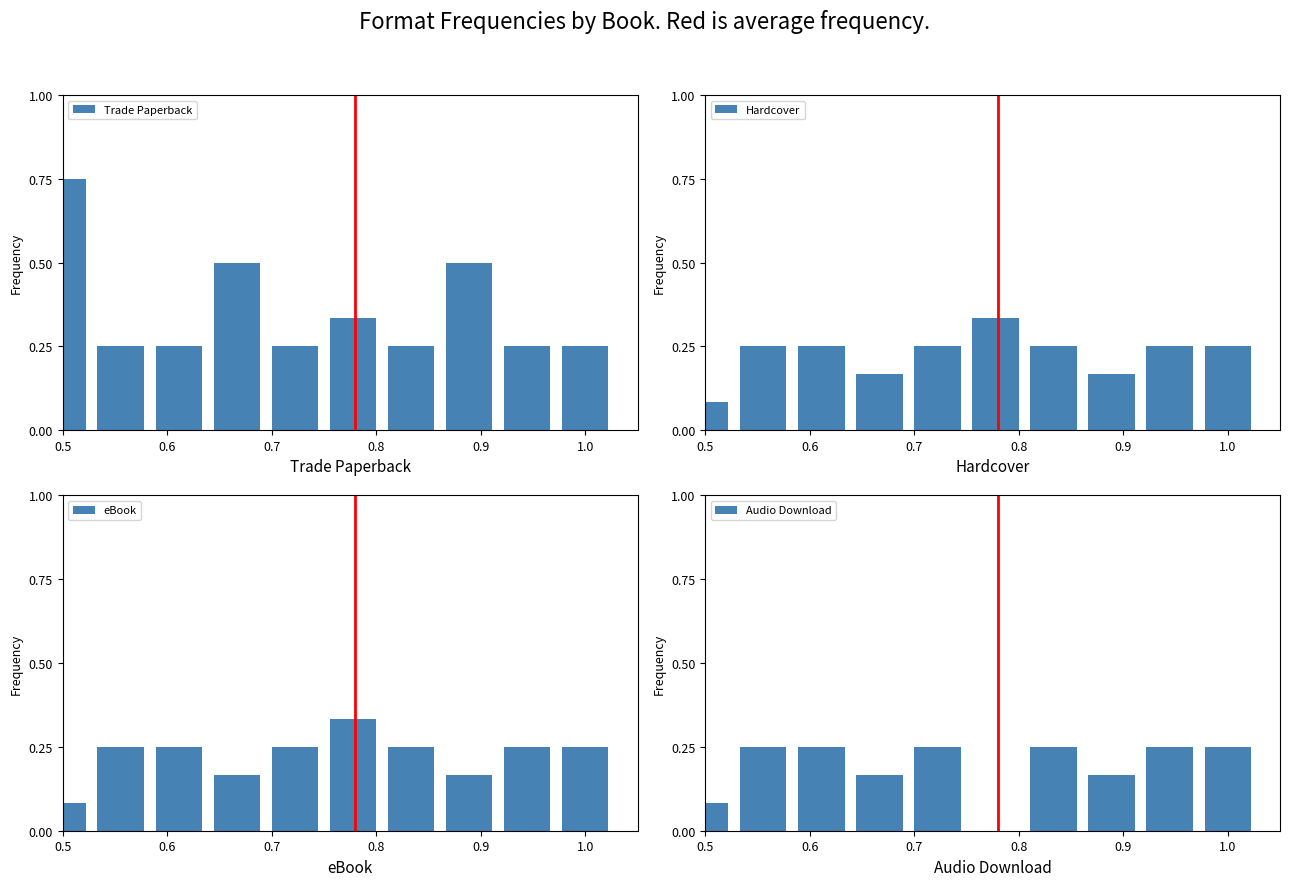

Which series has the largest total across all categories?

Trade Paperback